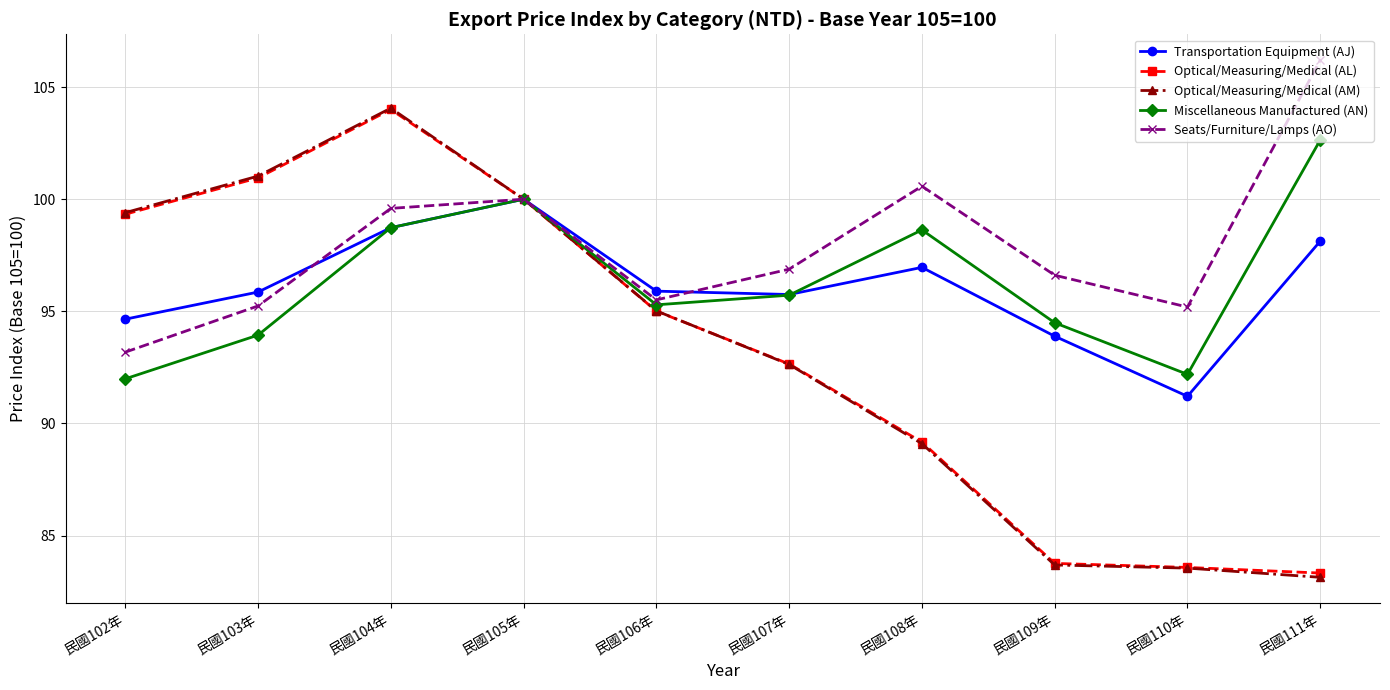

What are all the series names shown in the legend?

Transportation Equipment (AJ), Optical/Measuring/Medical (AL), Optical/Measuring/Medical (AM), Miscellaneous Manufactured (AN), Seats/Furniture/Lamps (AO)